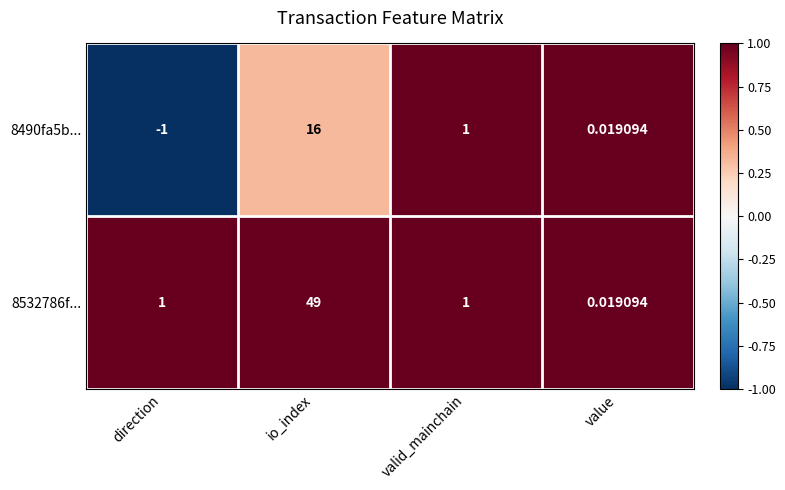

Rank the categories by 8490fa5b... value from highest to lowest.

io_index, valid_mainchain, value, direction